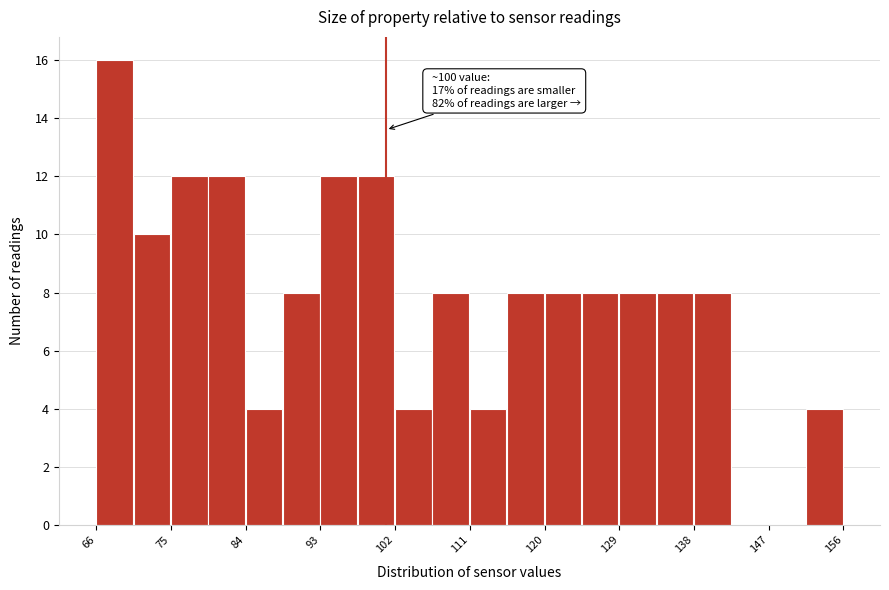

Over which range of the x-axis is the bar tallest?

66 to 70